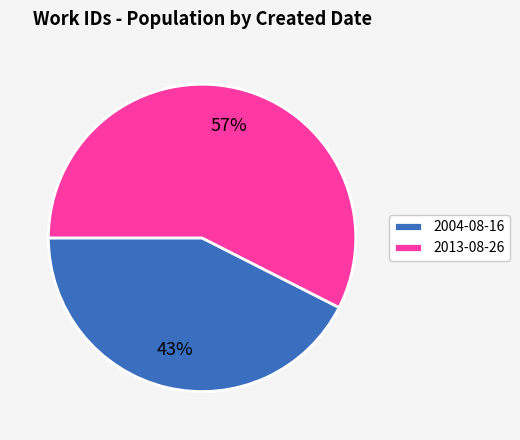

Combined, do 2004-08-16 and 2013-08-26 account for over 50%?

Yes